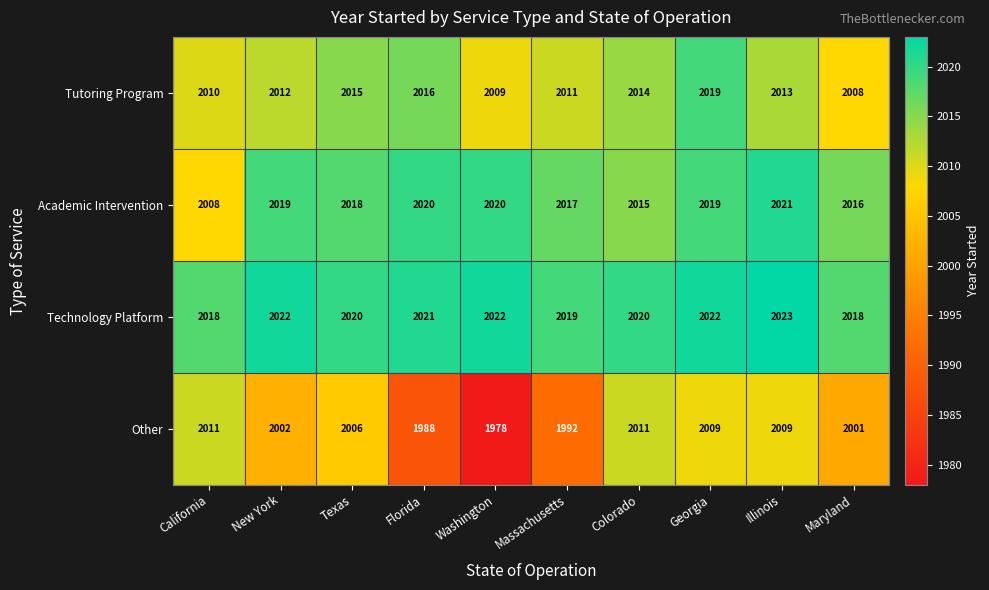

What is the approximate value of Tutoring Program at Colorado, to the nearest 5?

2015